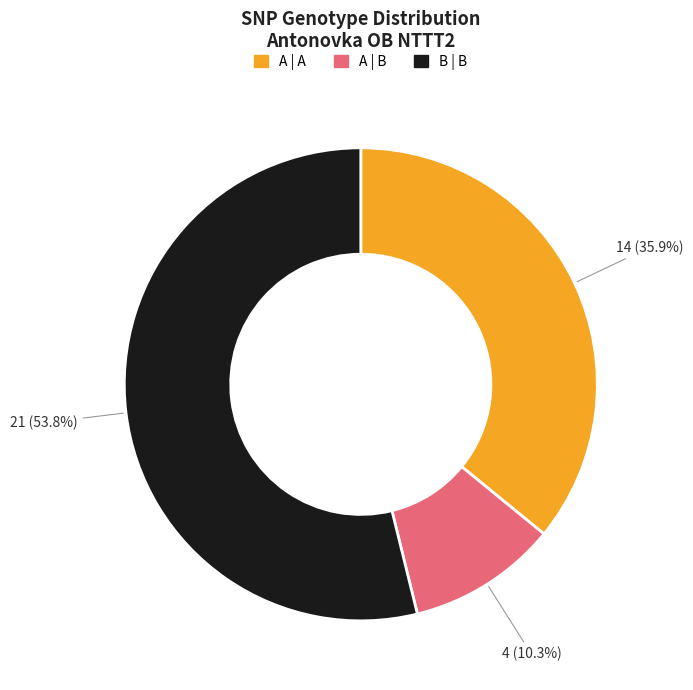

To the nearest percent, what is the average slice percentage?

33%